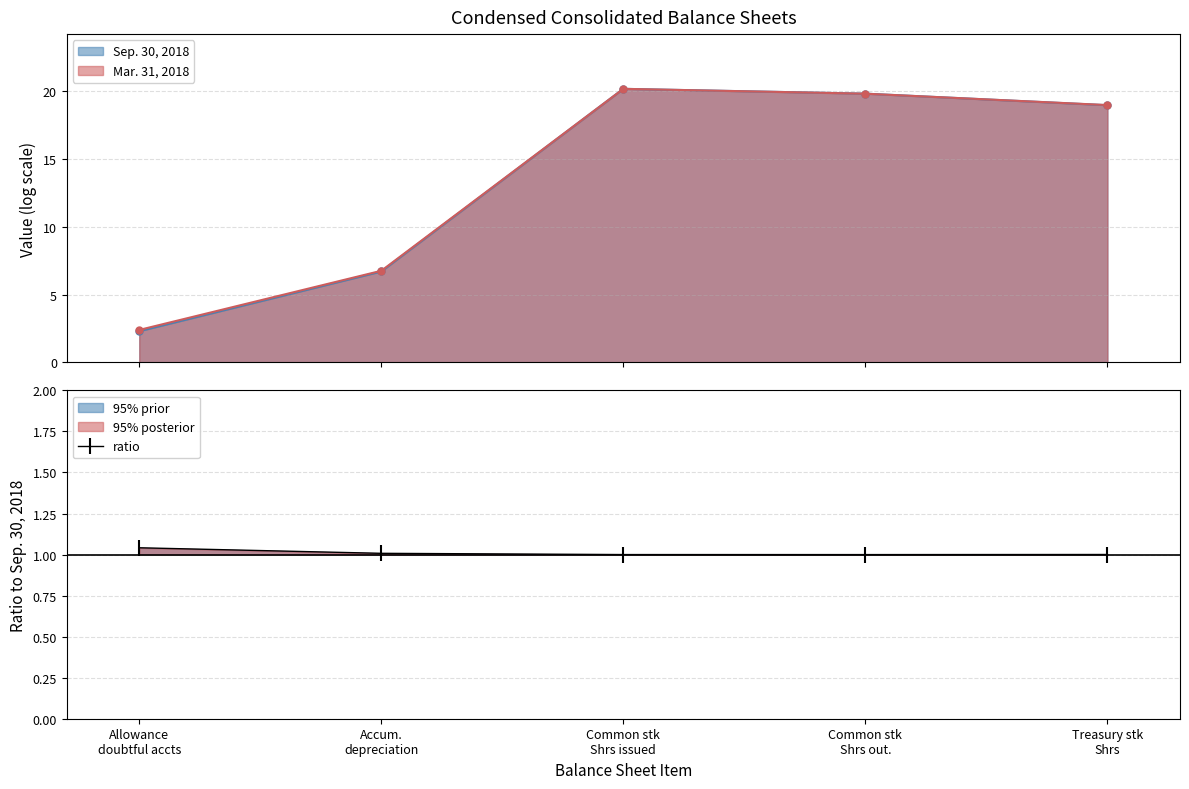

The chart shows a value of 0.3 at Common stk
Shrs out.. True or false?

False